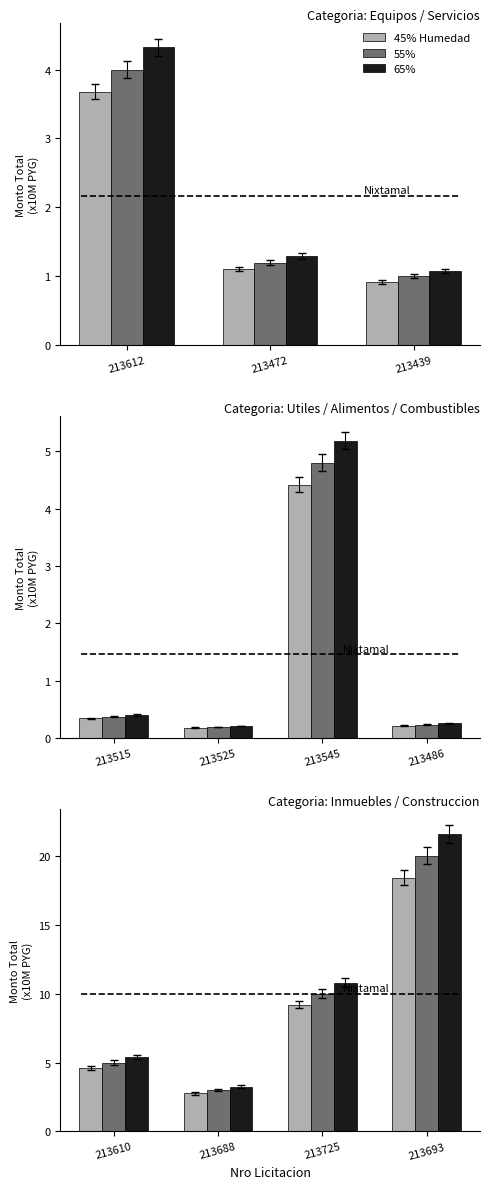

What is the difference between the maximum and minimum values in the 45% Humedad series?

15.6